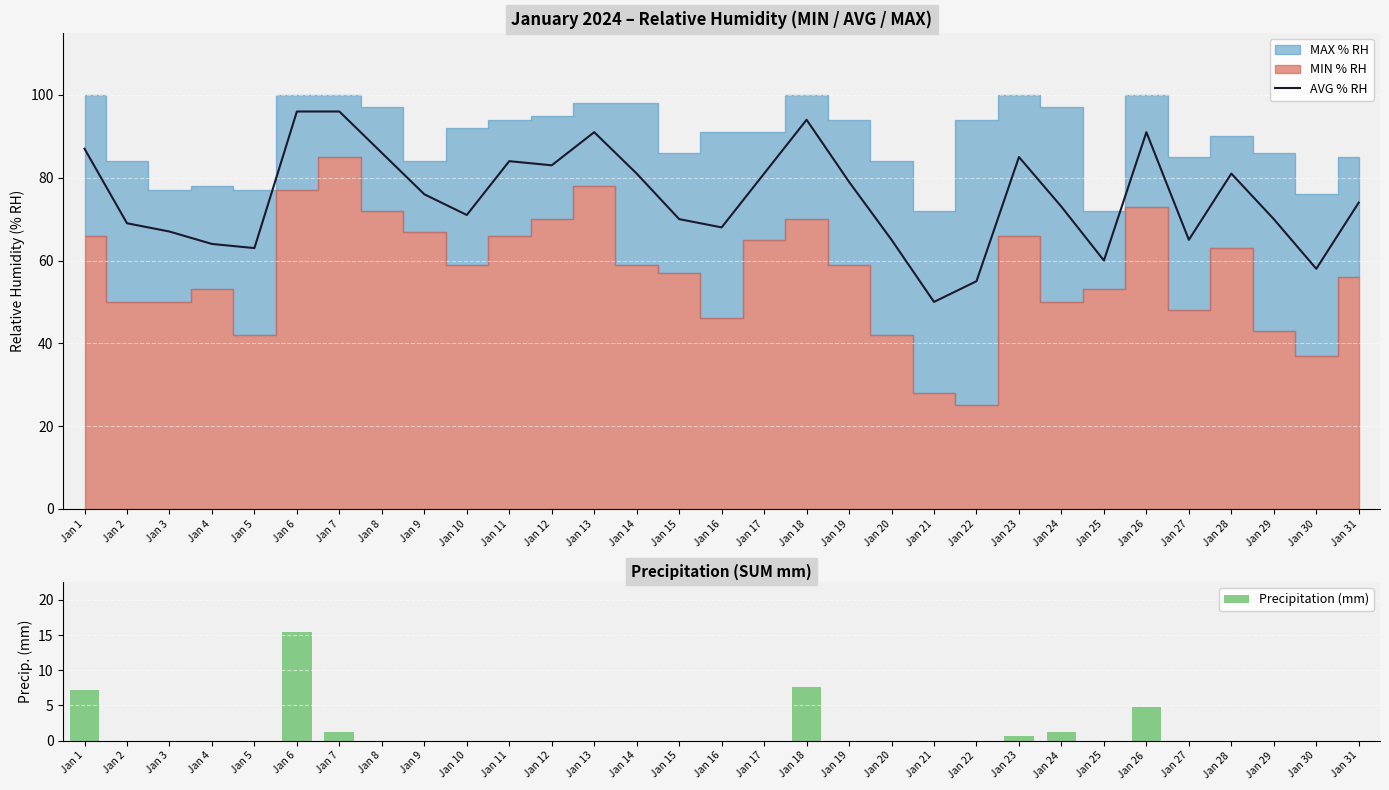

True or false: AVG % RH has a value of 94 at Jan 18.

True